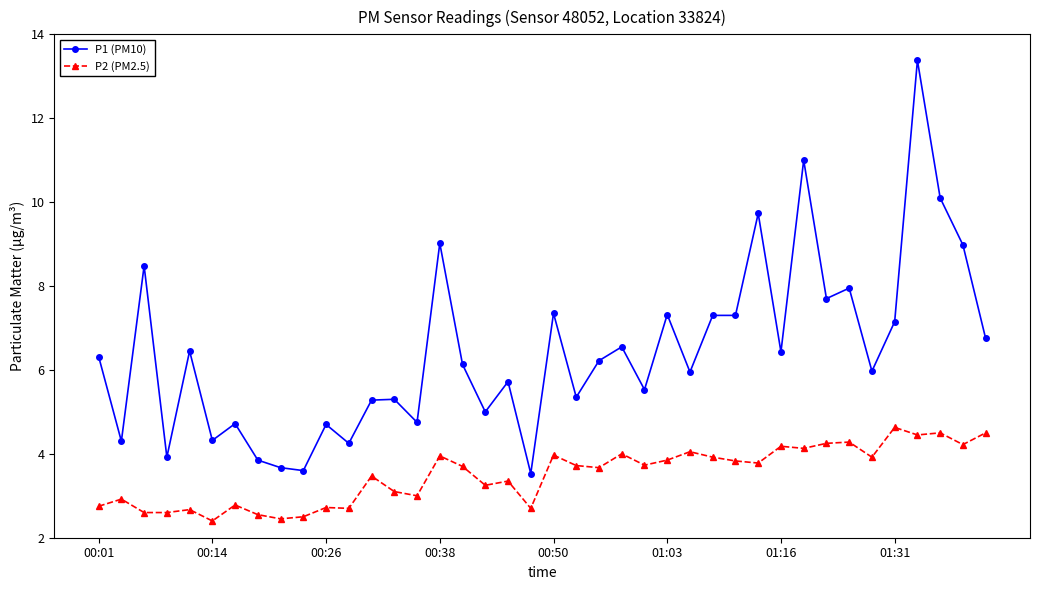

What is the value of the P1 (PM10) point at the 6th from the left?

4.3